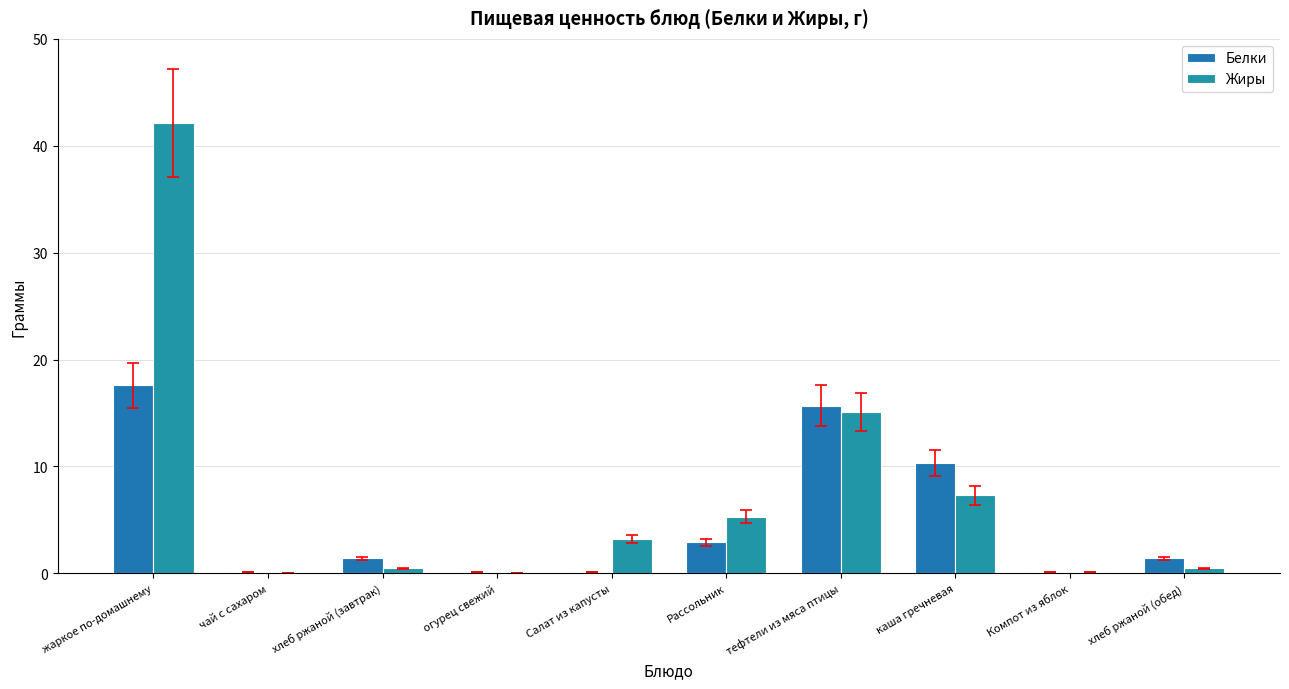

Is it true that Белки equals 1.4 at хлеб ржаной (завтрак)?

True